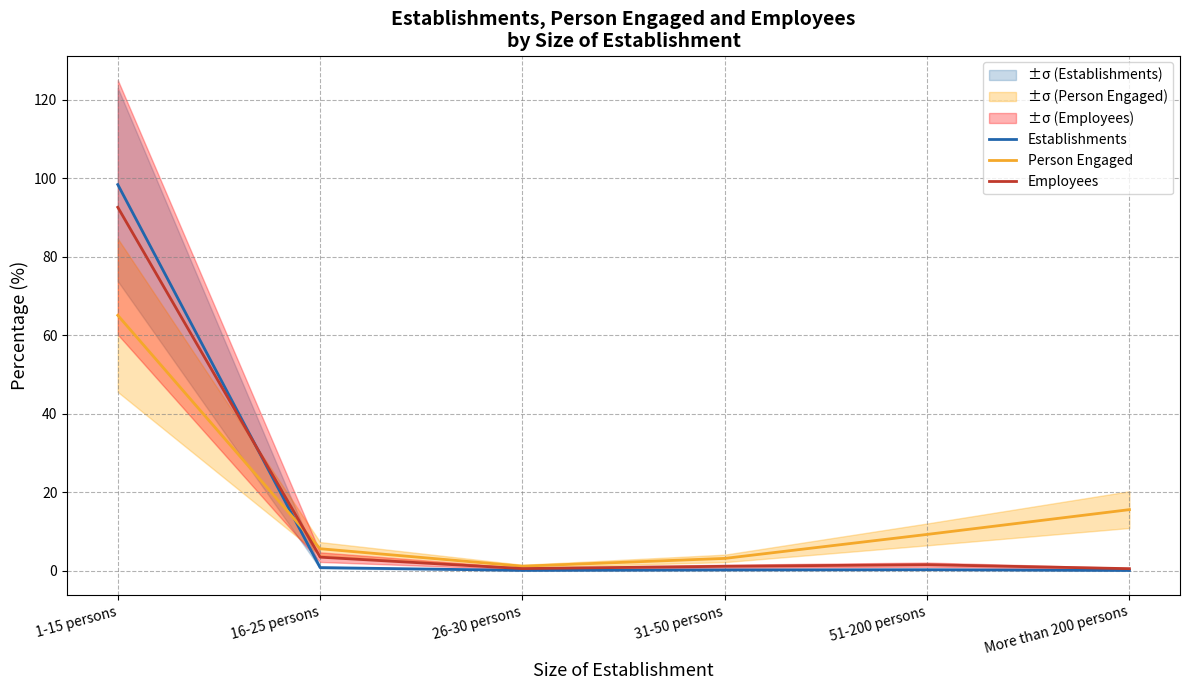

At which label is Employees closest to 46?

16-25 persons